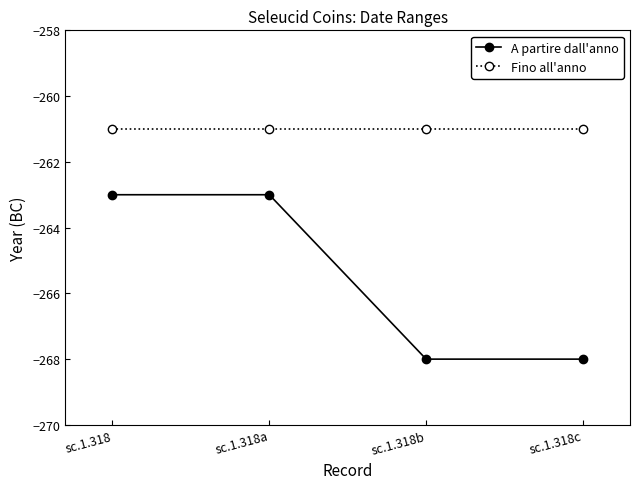

How many lines are shown in the chart?

2